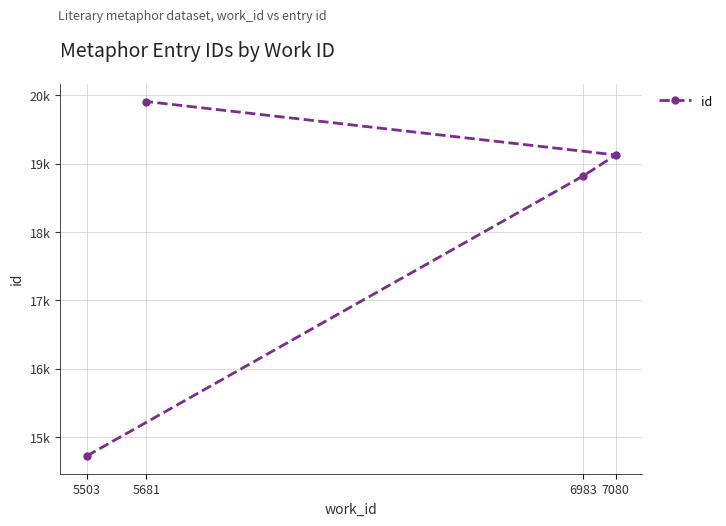

How many values exceed 19128?

1